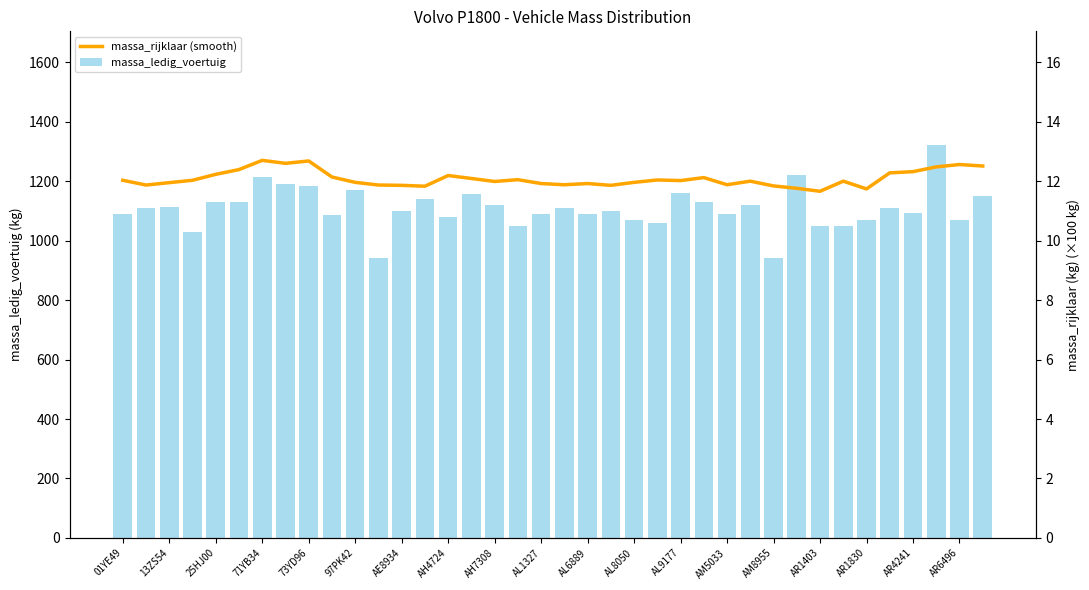

At which label does massa_rijklaar (smooth) first exceed 1202?

01YE49